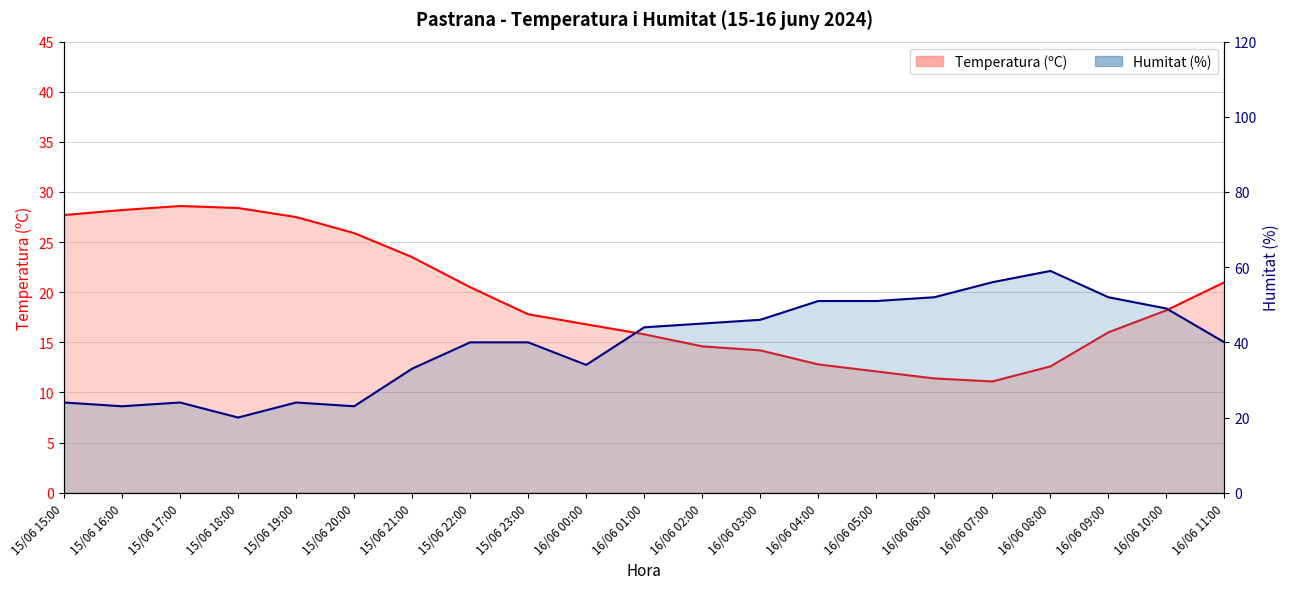

What is the difference between the highest and lowest values at 16/06 10:00?

30.8